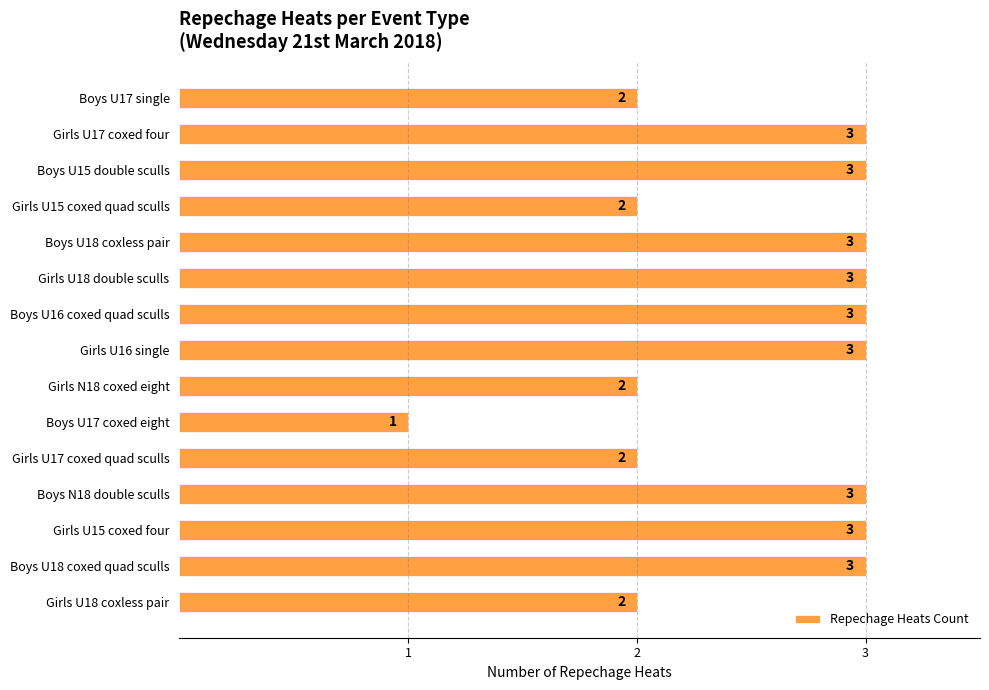

The value at Boys U17 single is 2. True or false?

True